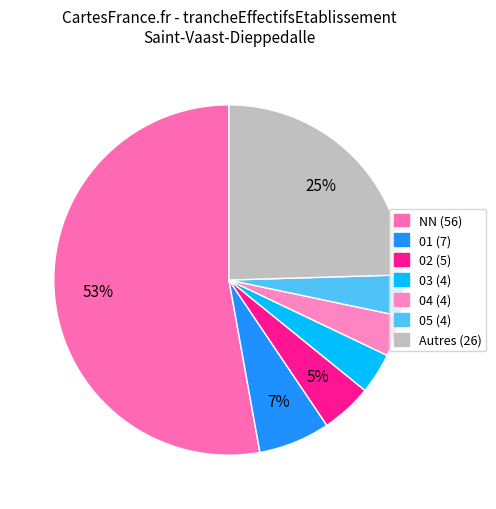

What is the largest slice in the pie chart?

NN